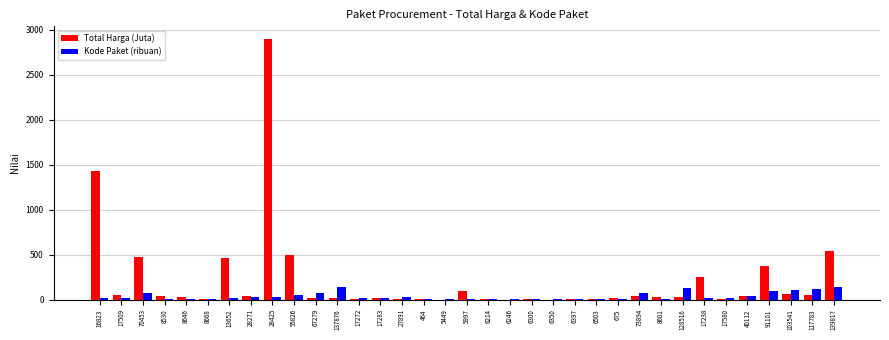

What is the approximate value of Kode Paket (ribuan) at 91101?

91.1